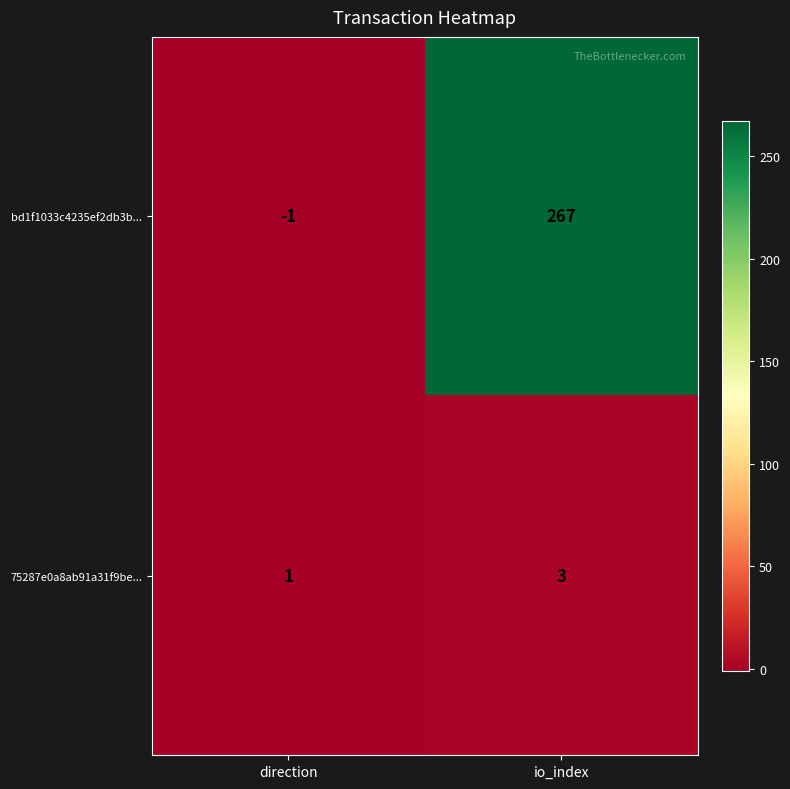

Reading left to right, list all the values displayed in this chart.

bd1f1033c4235ef2db3b...: -1	267
75287e0a8ab91a31f9be...: 1	3